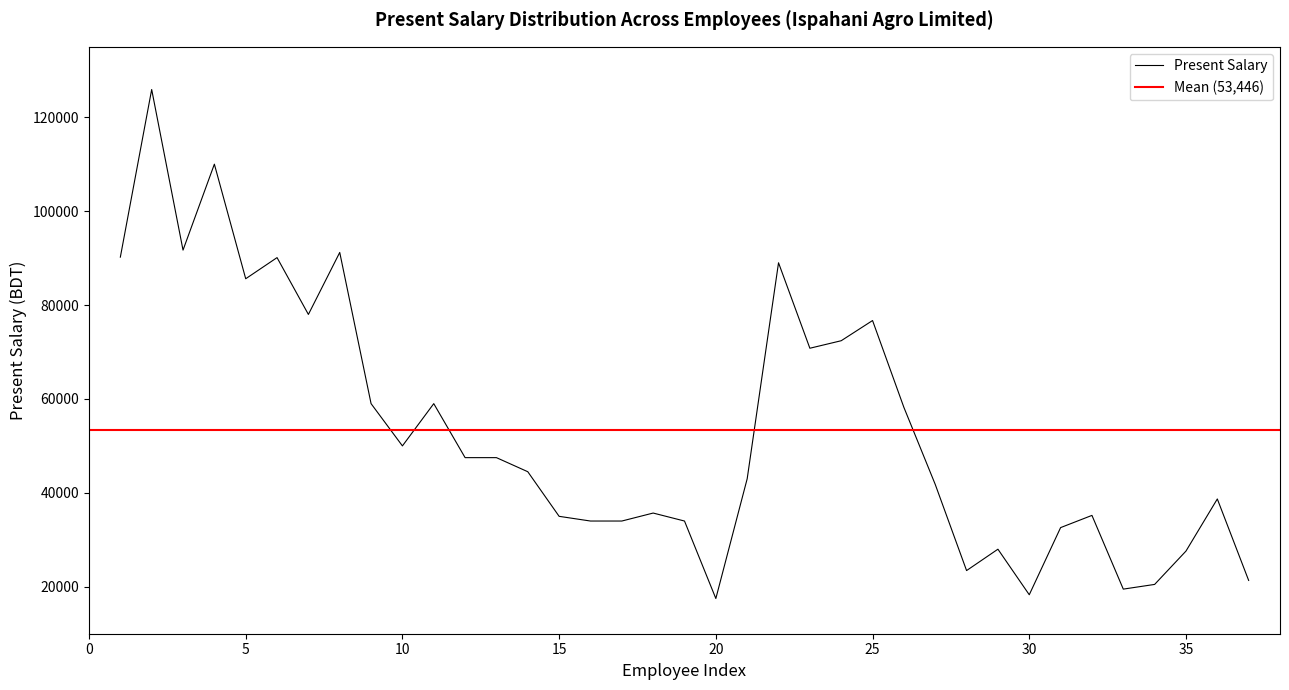

The chart shows a value of 78454 at 13. True or false?

False